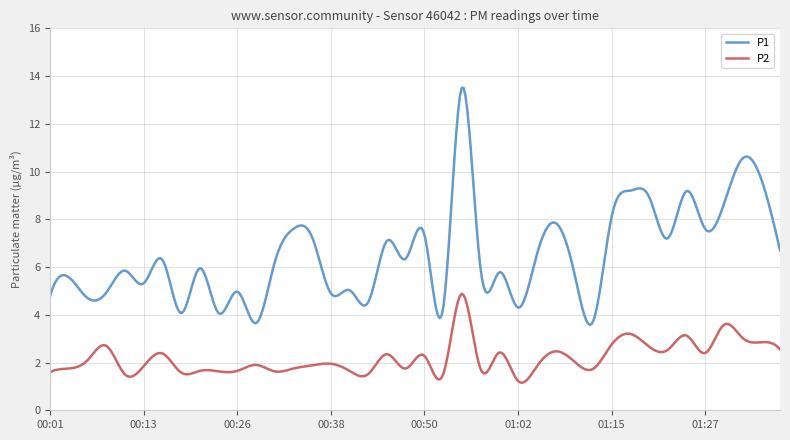

Rank the series by their maximum value, from lowest to highest.

P2, P1